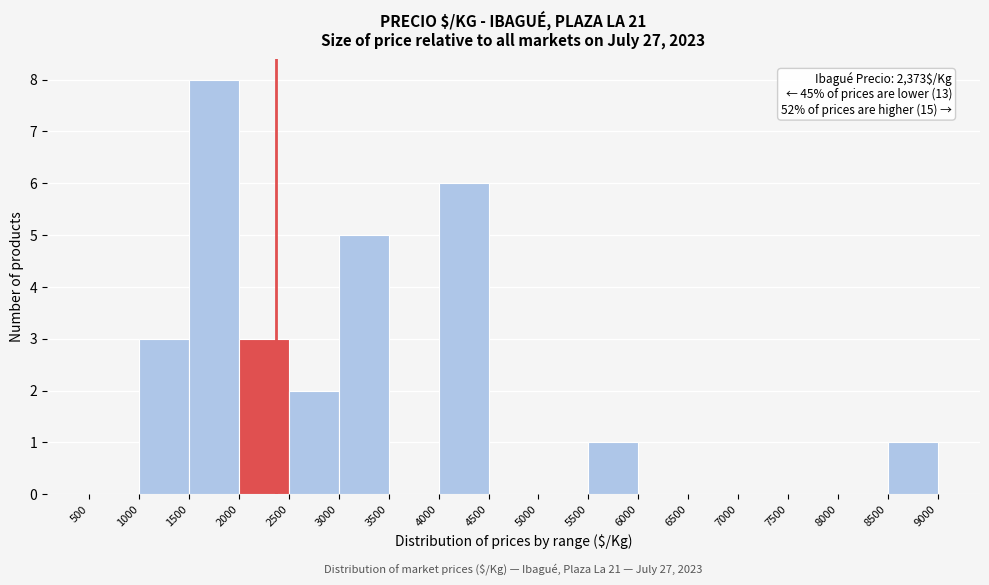

Which range on the x-axis has the tallest bar?

1500 to 2000